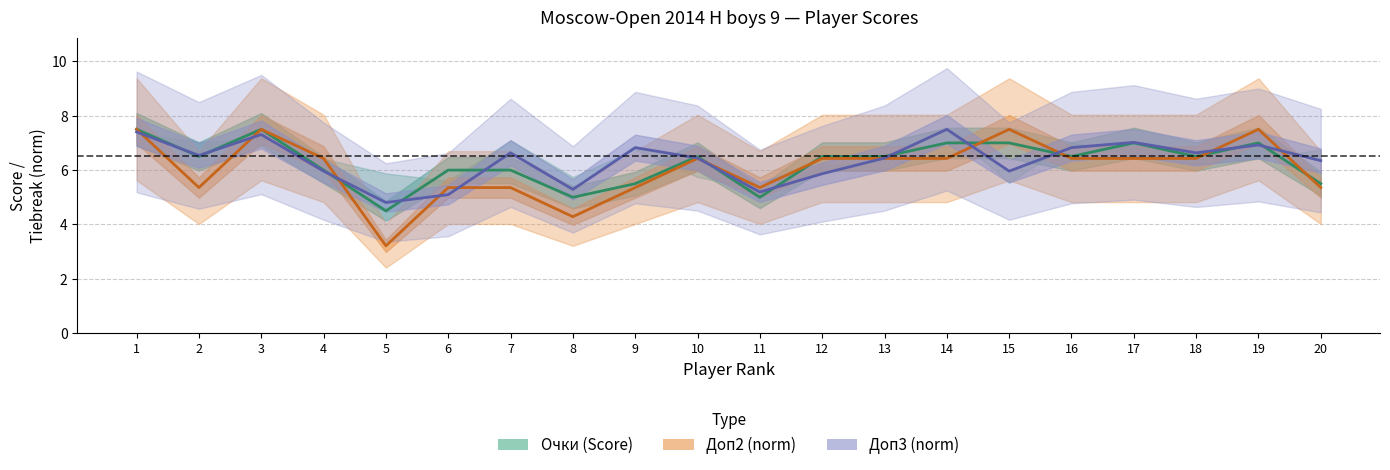

What is the difference between the Очки (Score) values at 18 and 6?

0.5